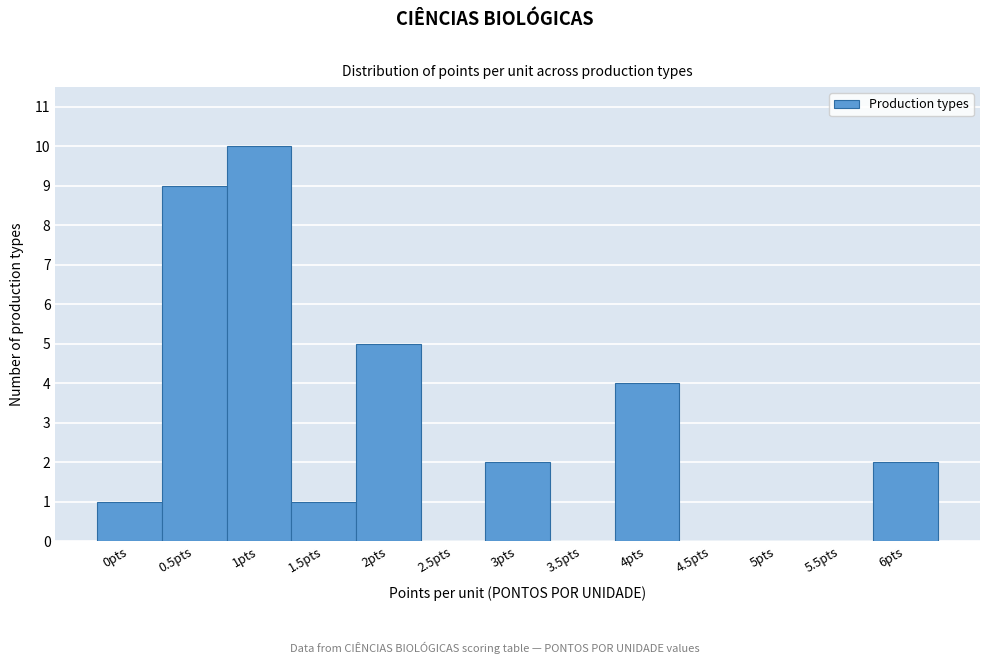

Reading left to right, transcribe all the data shown in this chart.

0pts=1	0.5pts=9	1pts=10	1.5pts=1	2pts=5	2.5pts=0	3pts=2	3.5pts=0	4pts=4	4.5pts=0	5pts=0	5.5pts=0	6pts=2